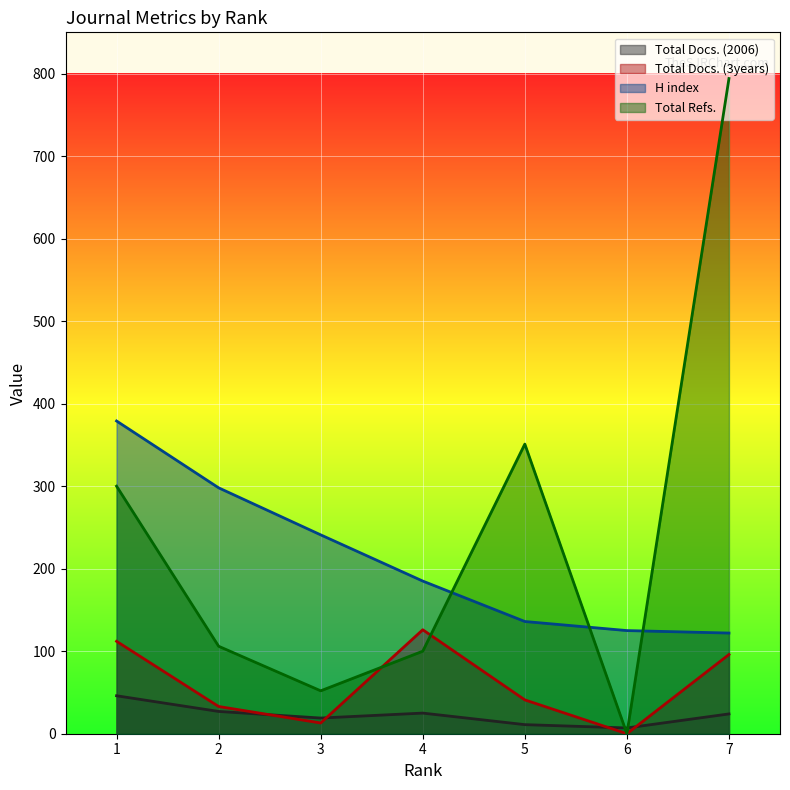

Does the chart display data point markers on the line(s)?

No